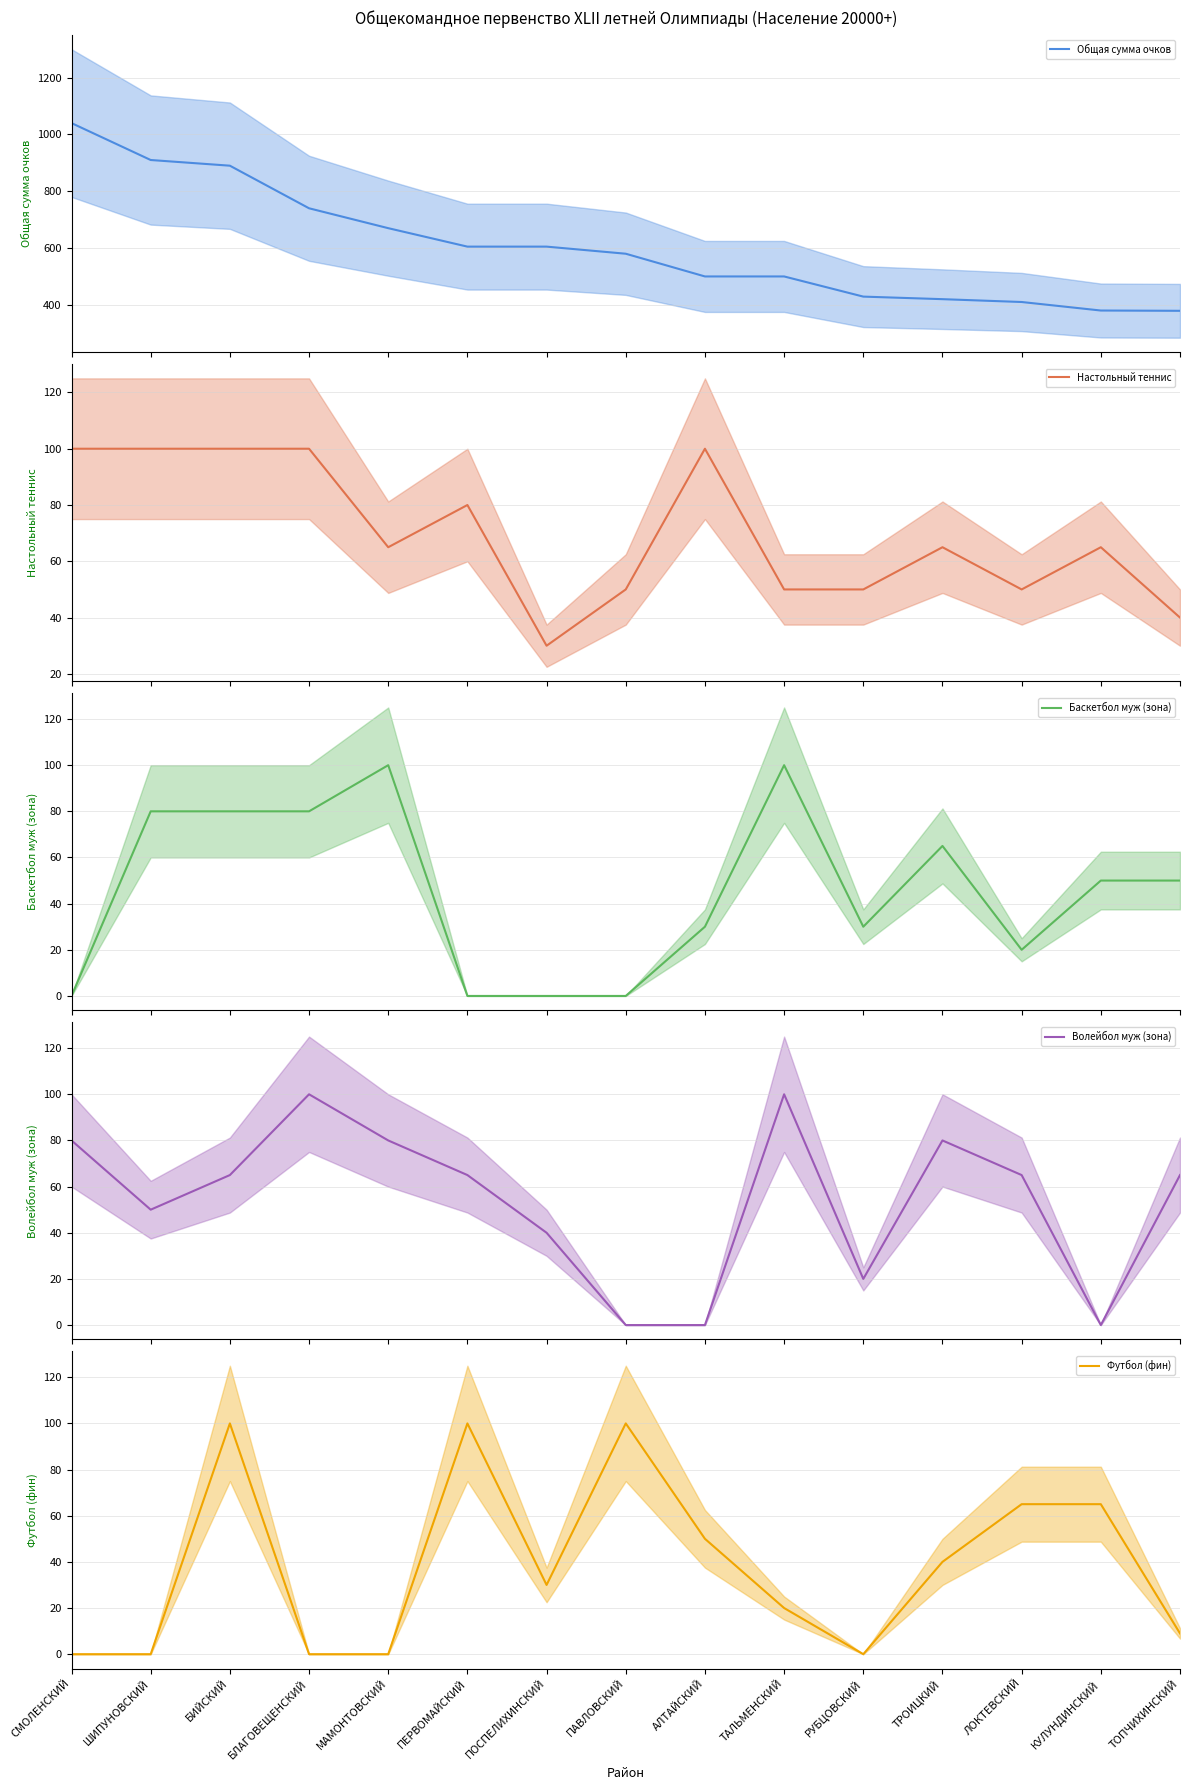

Which category has the highest value across all series?

СМОЛЕНСКИЙ